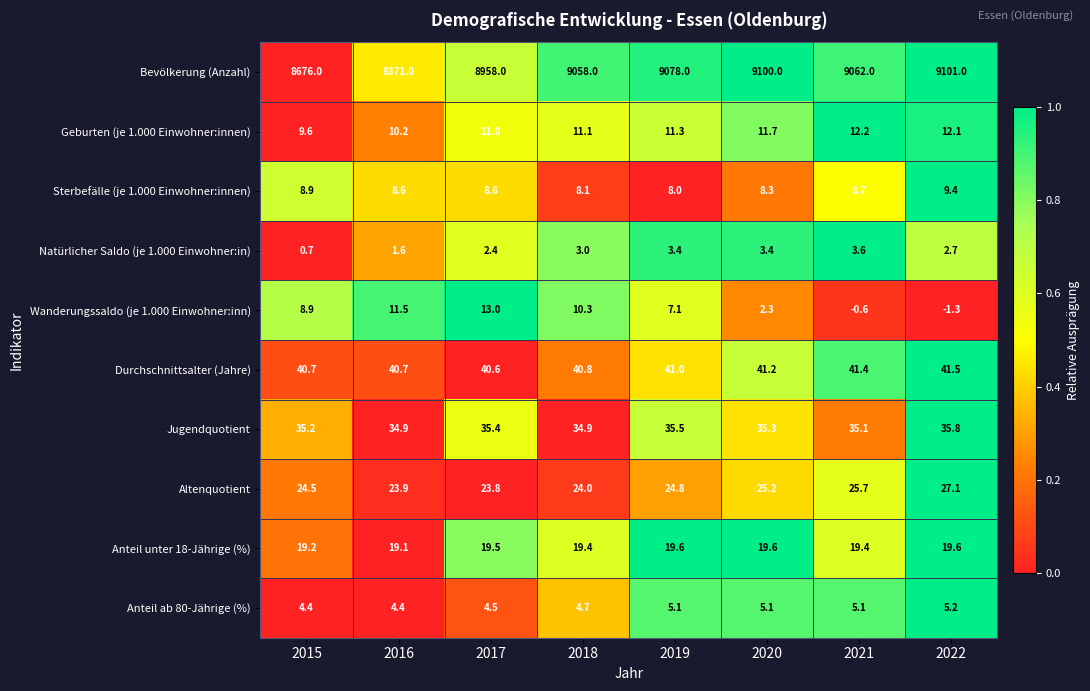

List the series in order of their peak value, lowest first.

Natürlicher Saldo (je 1.000 Einwohner:in), Anteil ab 80-Jährige (%), Sterbefälle (je 1.000 Einwohner:innen), Geburten (je 1.000 Einwohner:innen), Wanderungssaldo (je 1.000 Einwohner:inn), Anteil unter 18-Jährige (%), Altenquotient, Jugendquotient, Durchschnittsalter (Jahre), Bevölkerung (Anzahl)